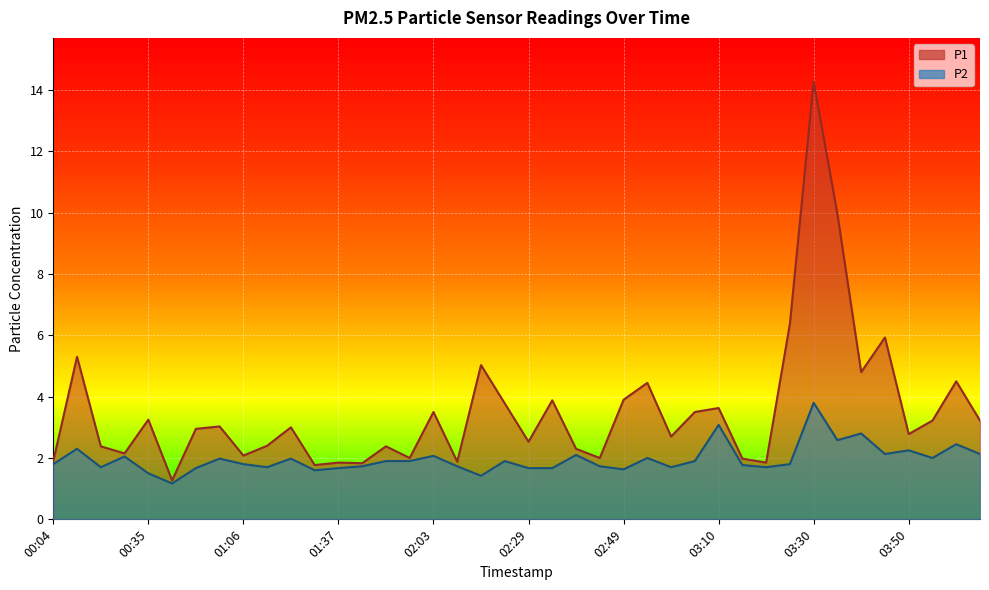

Rank the series by their average value, from highest to lowest.

P1, P2